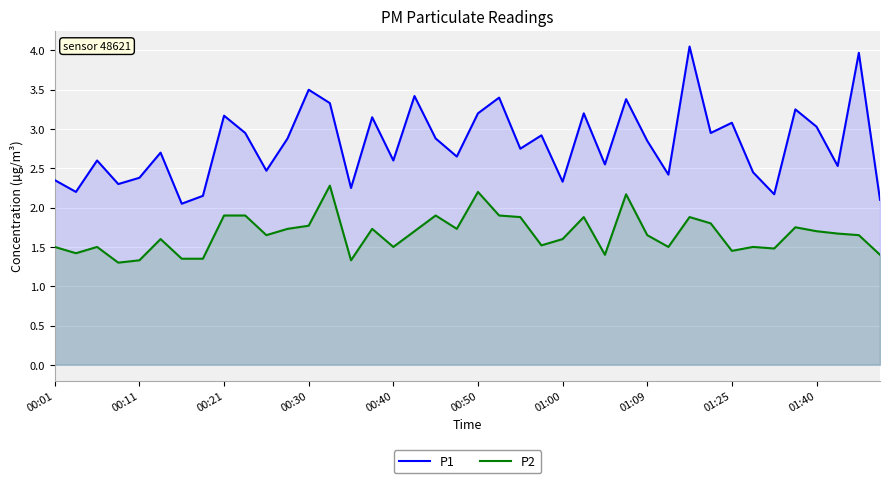

What is the spread (max minus min) of values at 01:00?

0.7